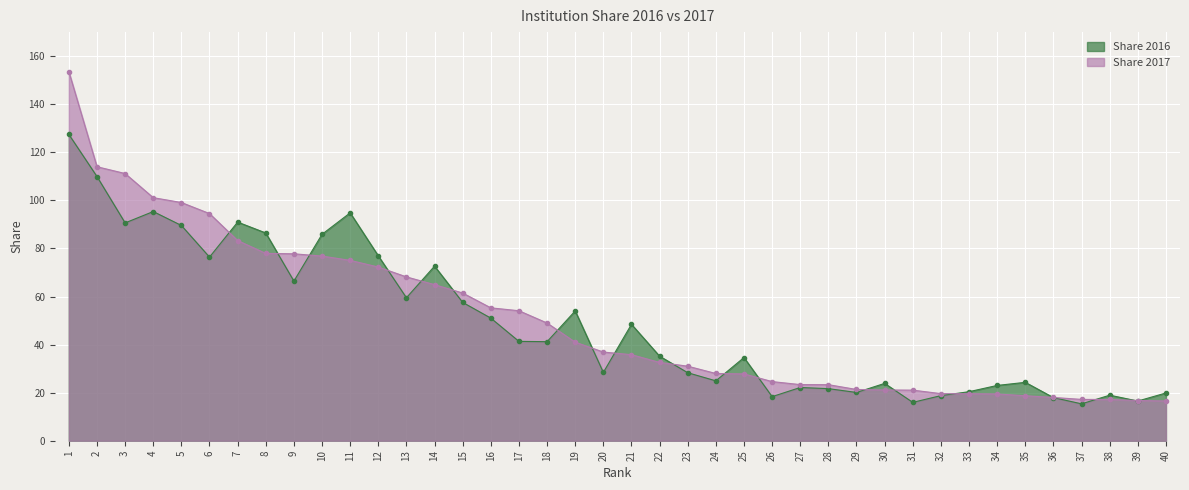

What is the lowest value of the Share 2017 series?

16.5